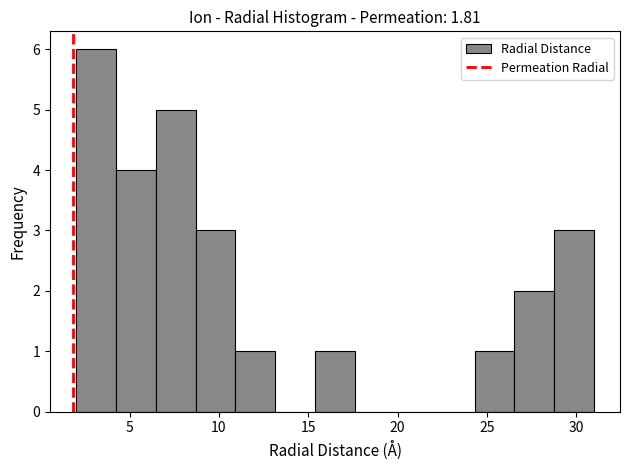

Reading left to right, list every bar in this chart as the range it spans on the x-axis followed by its height. Neither the bar edges nor the heights are printed on the chart, so give them approximately, as read against the axes.

2.0 to 4.0: 6
4.0 to 6.5: 4
6.5 to 8.5: 5
8.5 to 11.0: 3
11.0 to 13.0: 1
13.0 to 15.5: 0
15.5 to 17.5: 1
17.5 to 20.0: 0
20.0 to 22.0: 0
22.0 to 24.5: 0
24.5 to 26.5: 1
26.5 to 29.0: 2
29.0 to 31.0: 3